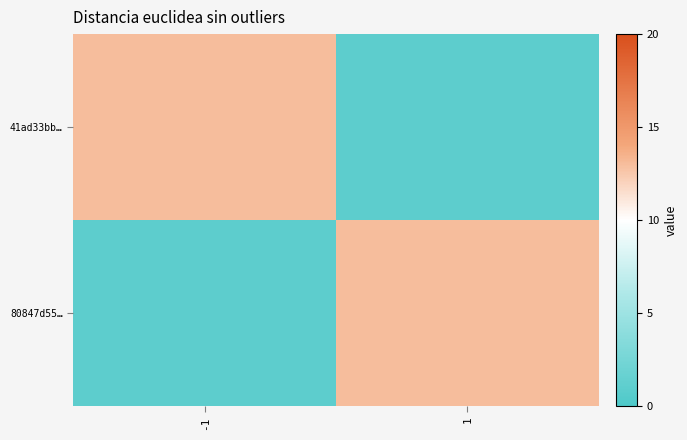

What is the smallest value displayed?

1